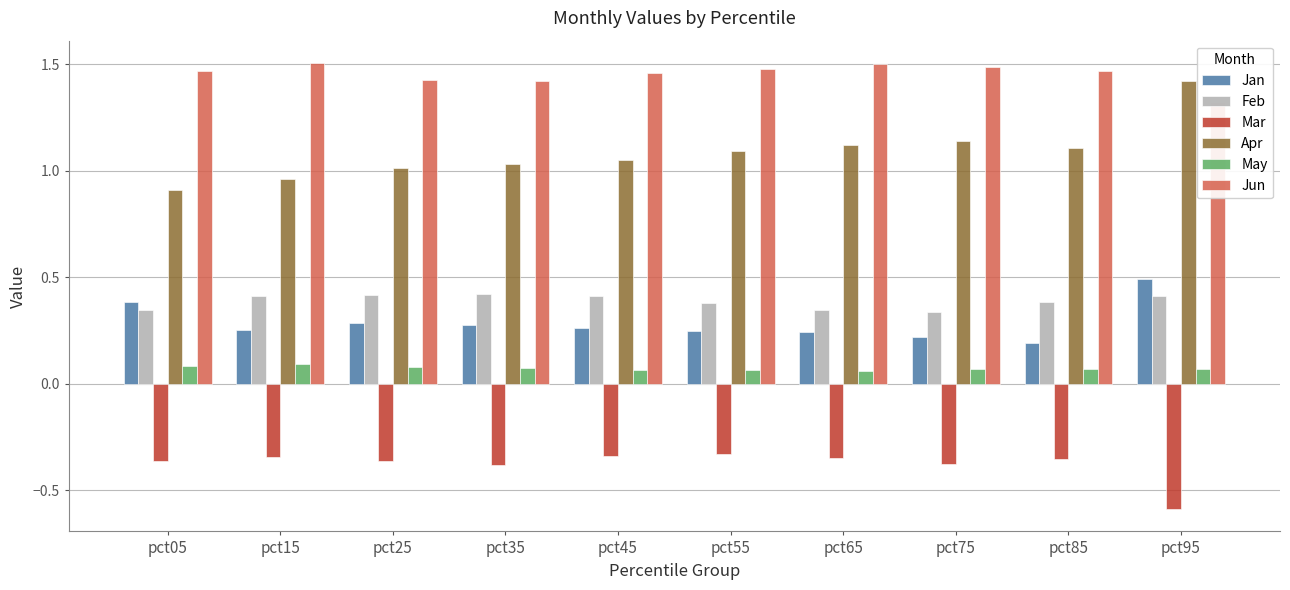

Which series has the largest total across all categories?

Jun